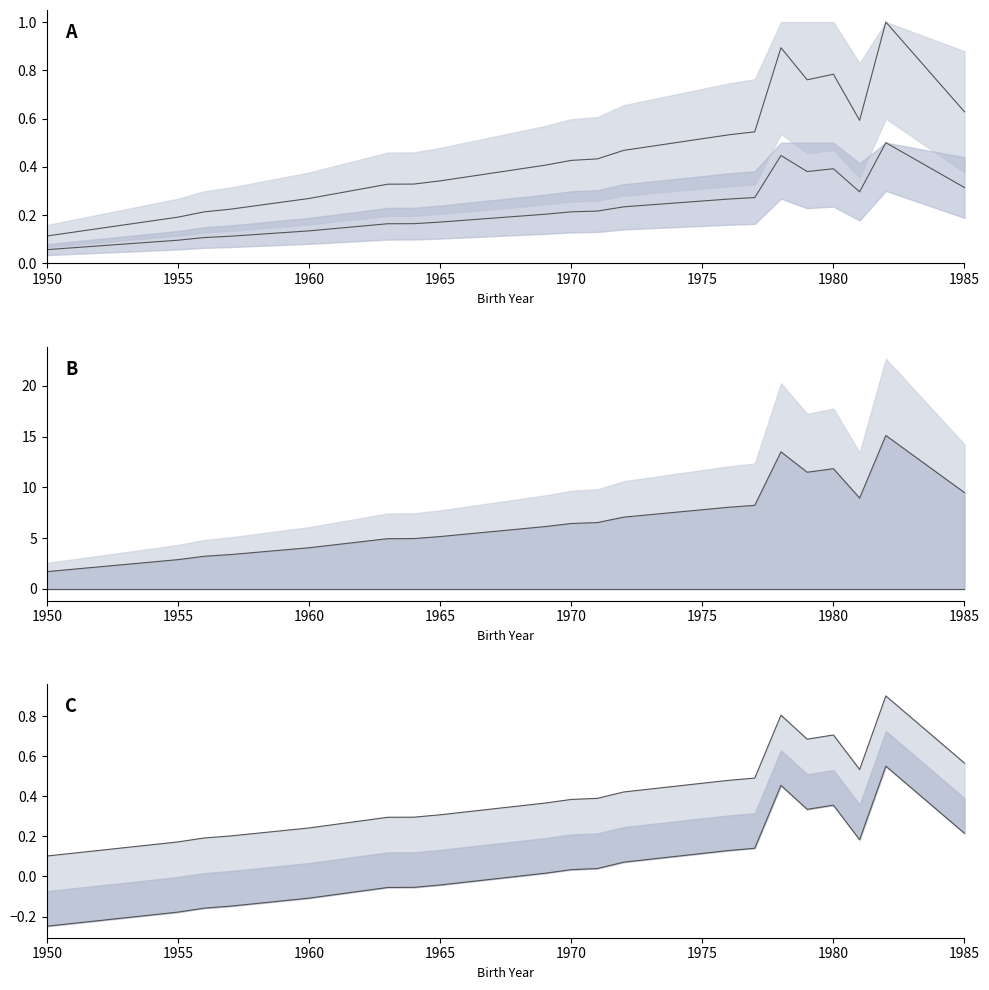

What is the sum of all avg_id lower values?

1.5